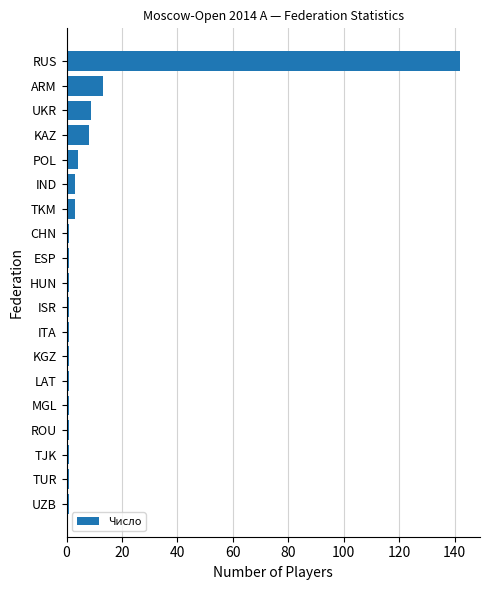

Reading bottom to top, list all the values displayed in this chart.

UZB=1	TUR=1	TJK=1	ROU=1	MGL=1	LAT=1	KGZ=1	ITA=1	ISR=1	HUN=1	ESP=1	CHN=1	TKM=3	IND=3	POL=4	KAZ=8	UKR=9	ARM=13	RUS=142